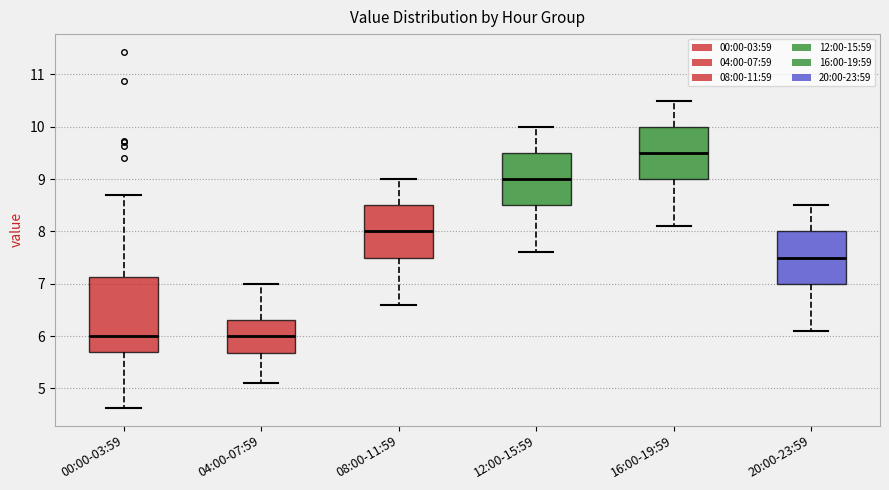

Where is the lower edge of the box for 12:00-15:59 on the y-axis? The values are not printed on the chart, so give them approximately, as read against the axis.

8.5